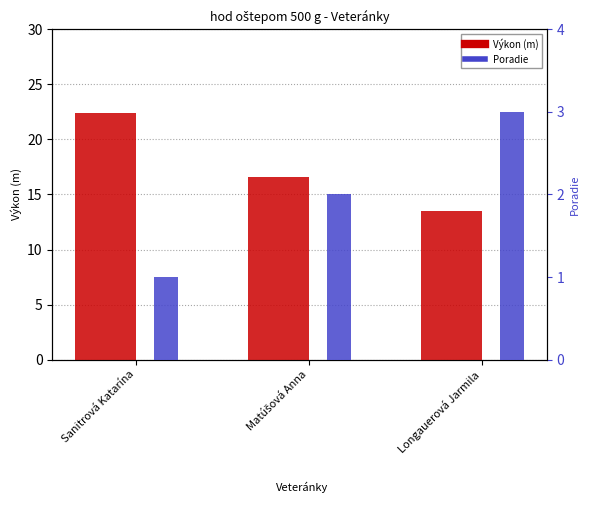

Reading left to right, list all the values displayed in this chart.

Výkon: 22.4	16.6	13.5
Poradie: 1.0	2.0	3.0